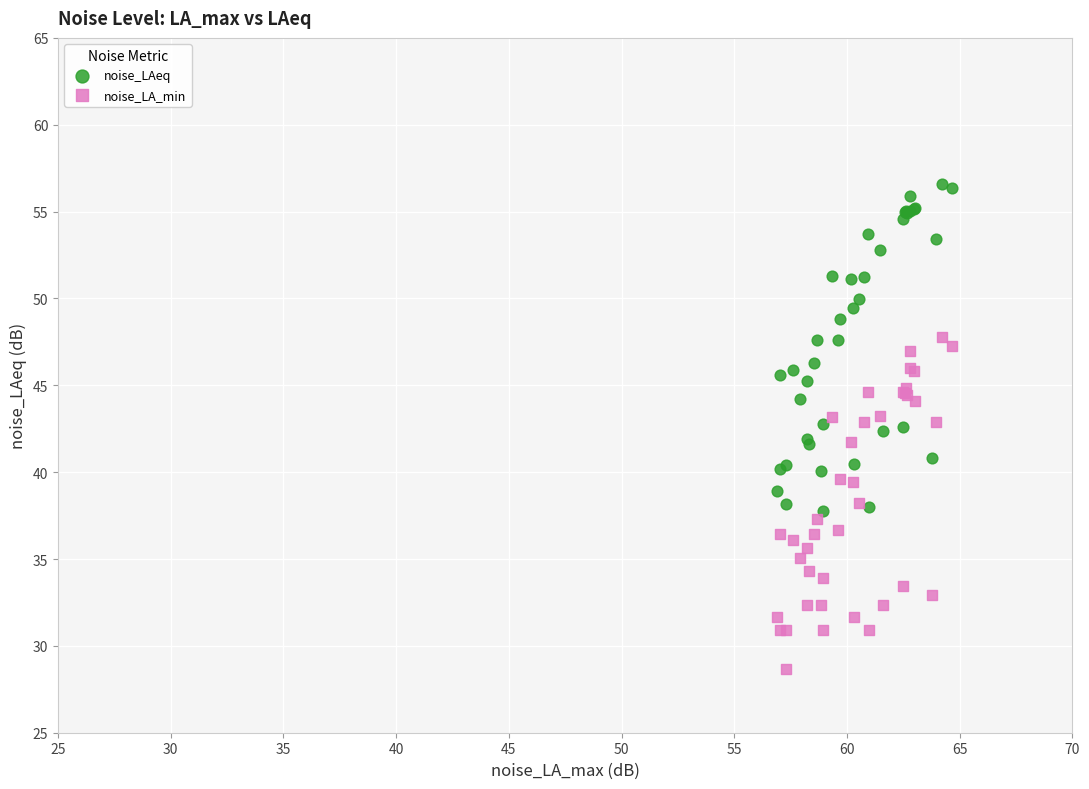

Which series reaches the maximum Y coordinate?

noise_LAeq